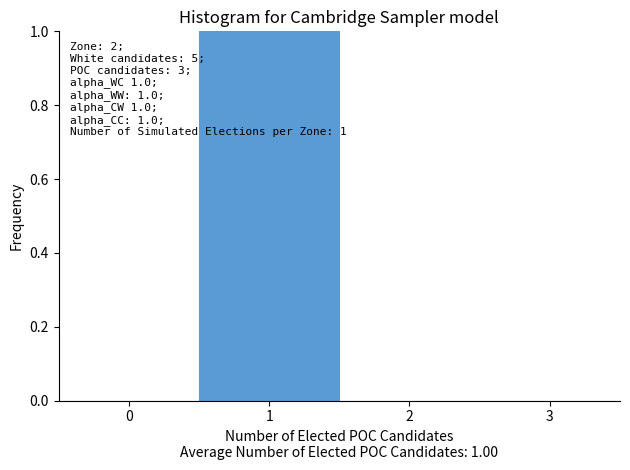

Over which range of the x-axis is the bar tallest?

0.5 to 1.5